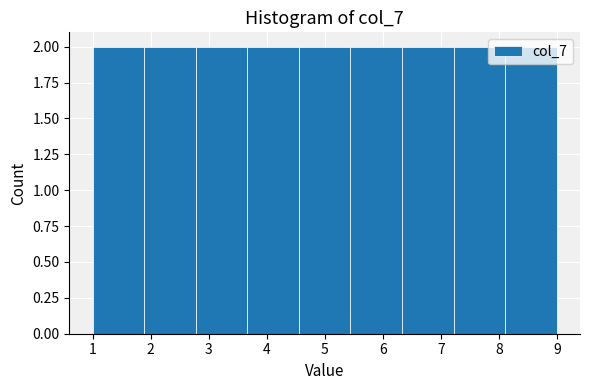

Reading left to right, transcribe this chart: for each bar, give the range it covers on the x-axis and its height. Neither the bar edges nor the heights are printed on the chart, so give them approximately, as read against the axes.

1.0 to 1.9: 2
1.9 to 2.8: 2
2.8 to 3.7: 2
3.7 to 4.6: 2
4.6 to 5.4: 2
5.4 to 6.3: 2
6.3 to 7.2: 2
7.2 to 8.1: 2
8.1 to 9.0: 2